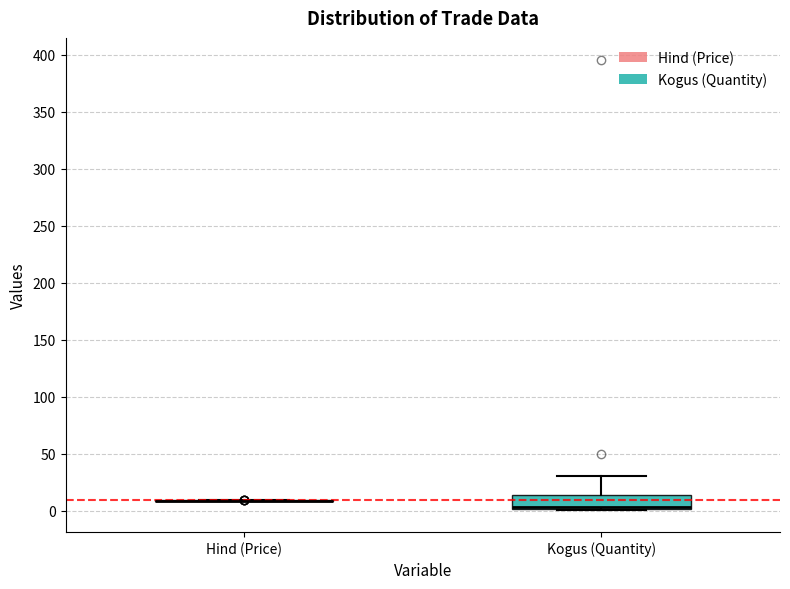

Which box is the tallest, from its lower edge to its upper edge?

Kogus (Quantity)